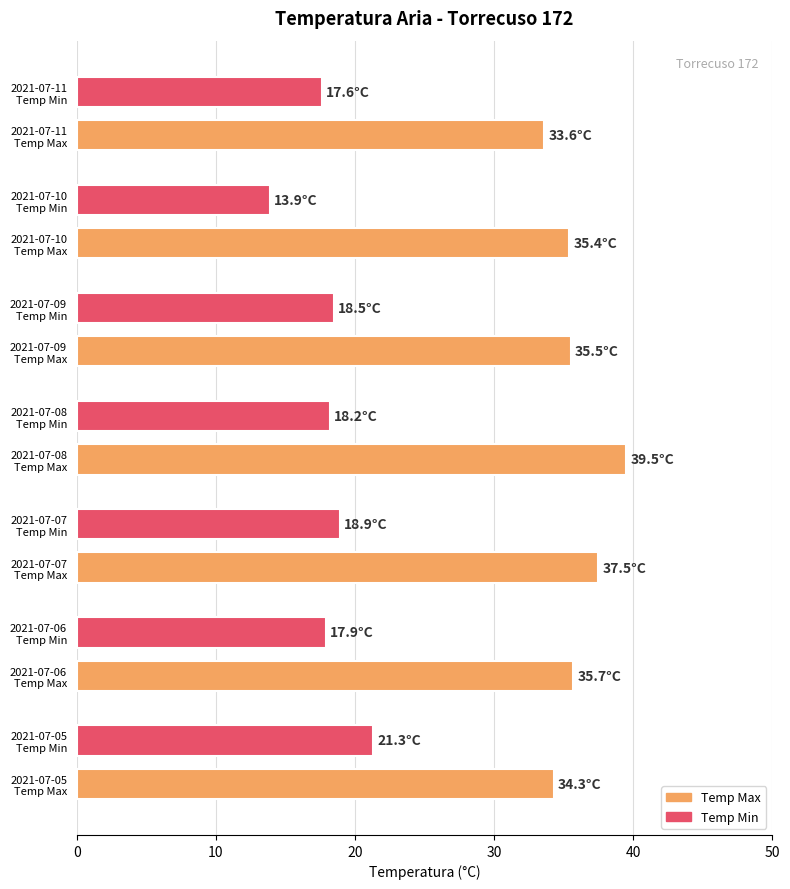

What is the sum of all values?

377.8